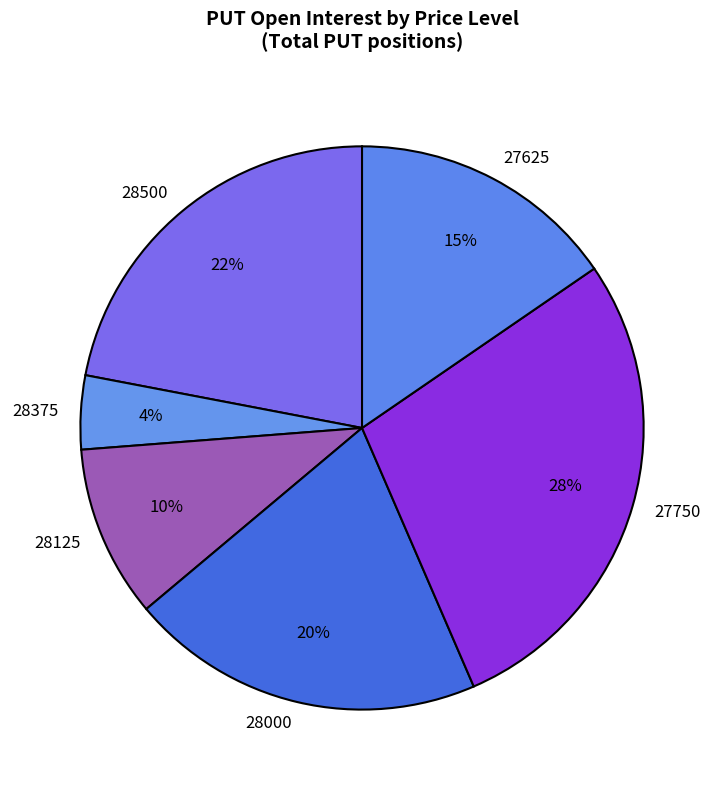

To the nearest percent, what portion does 27750 represent?

28%